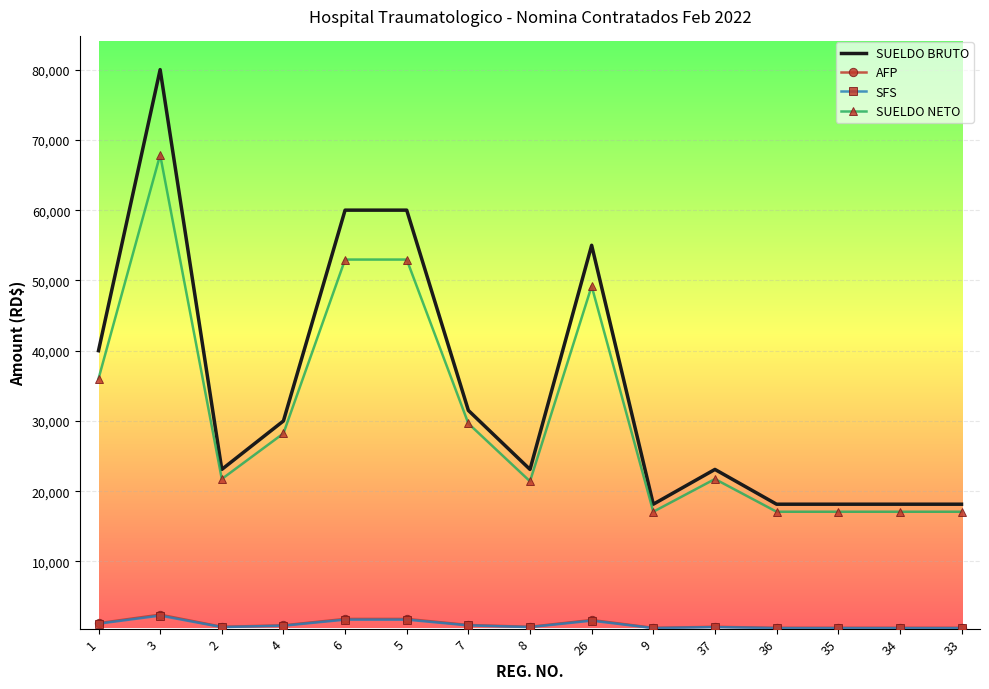

Between 3 and 36, which series saw the biggest shift?

SUELDO BRUTO